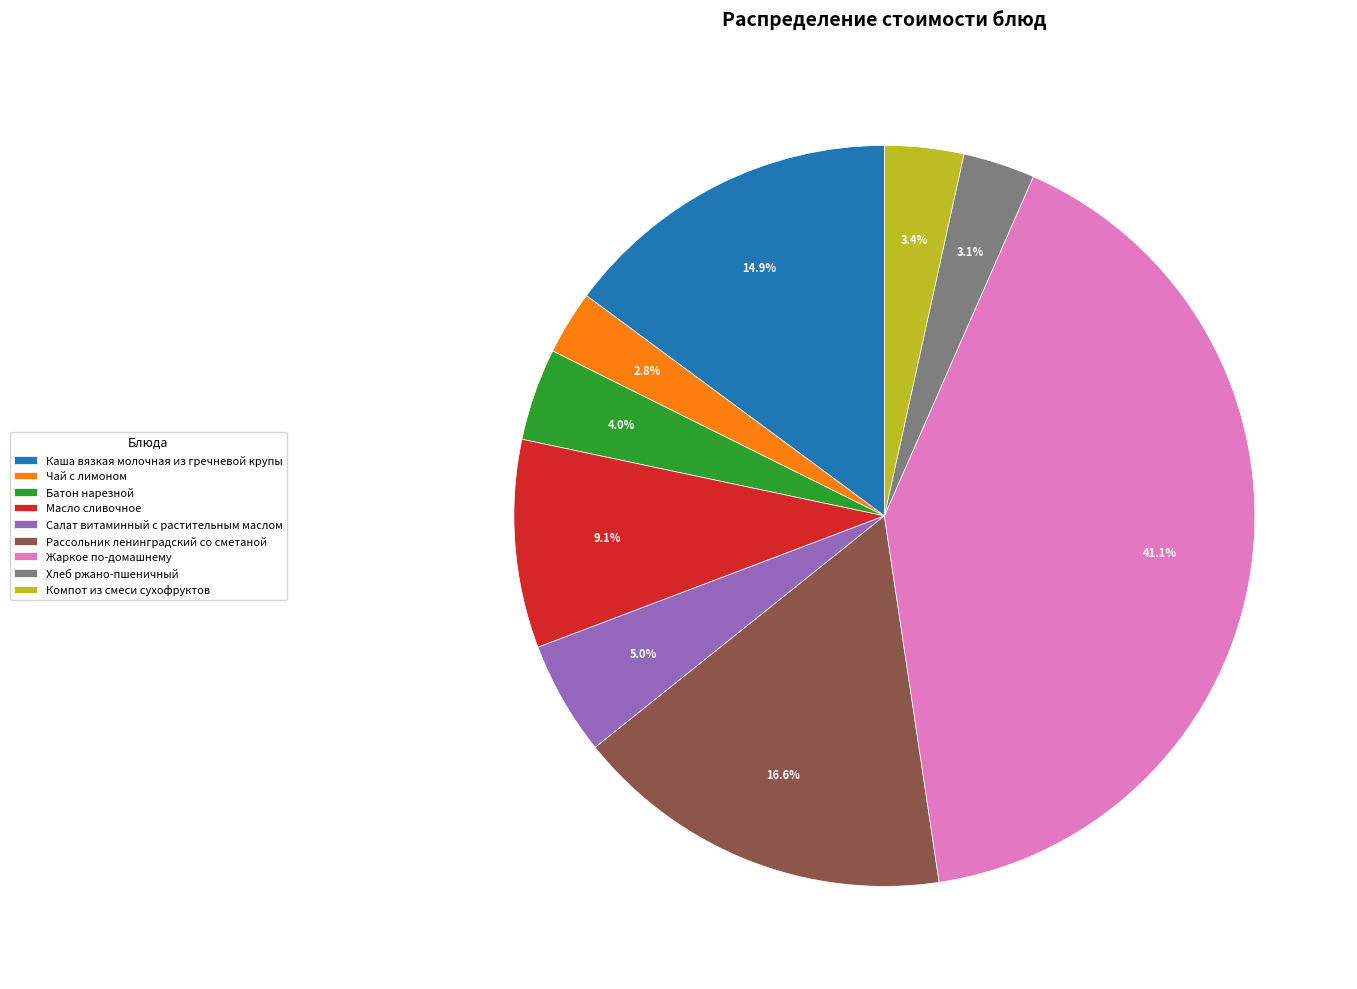

To the nearest percent, what portion does Батон нарезной represent?

4%